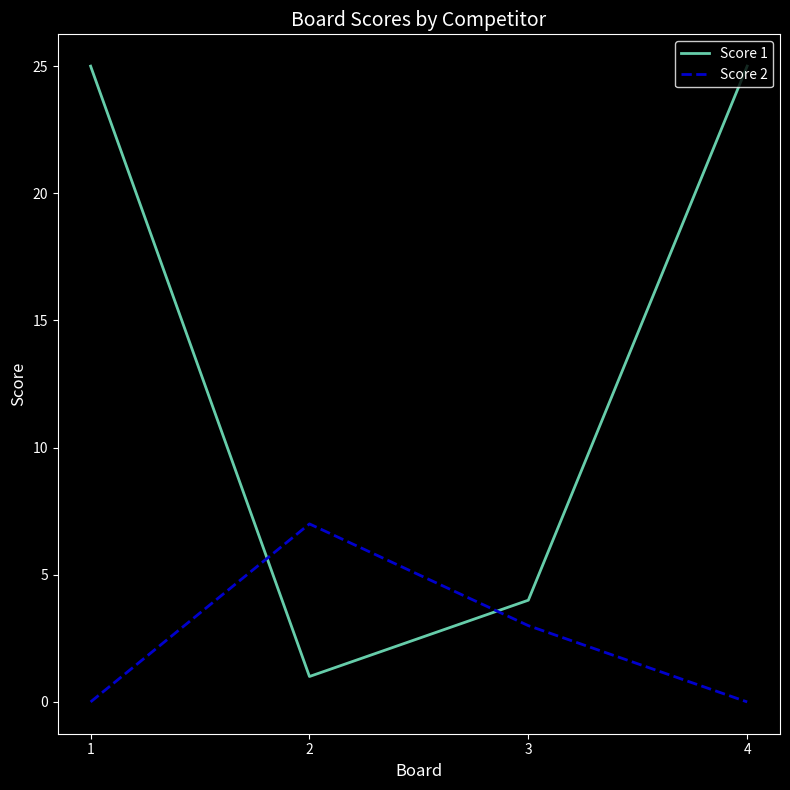

What is the difference between the highest and lowest values at 1?

25